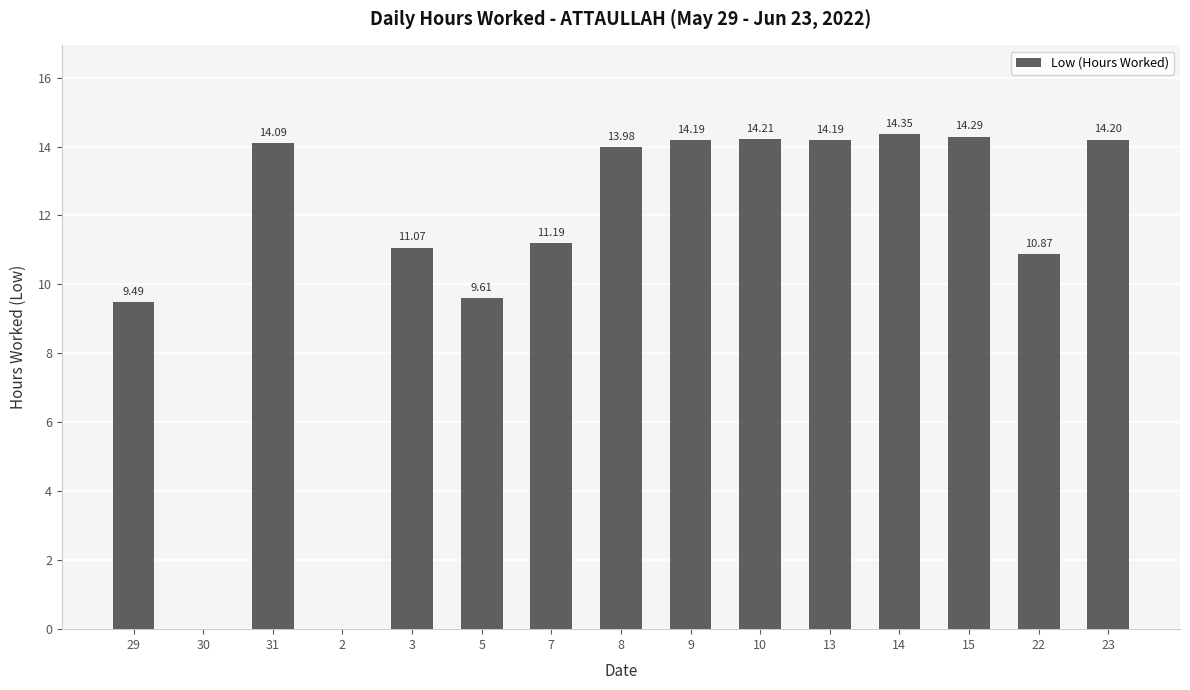

Which has a higher value, 15 or 13?

15